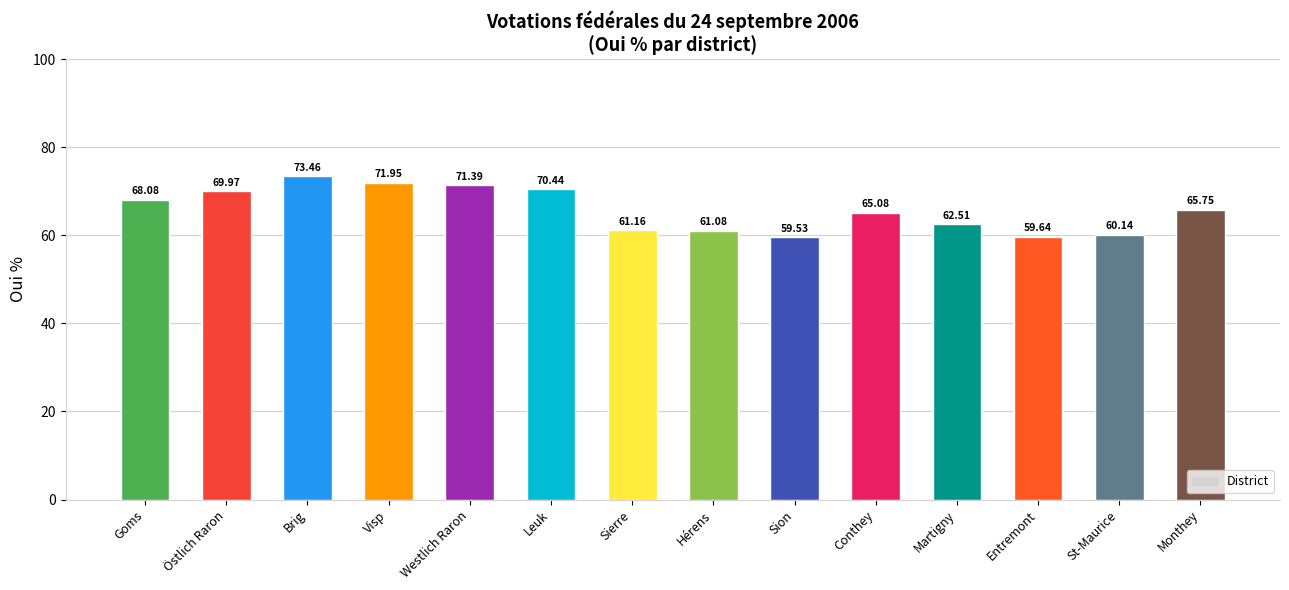

What position from the right is Martigny?

4